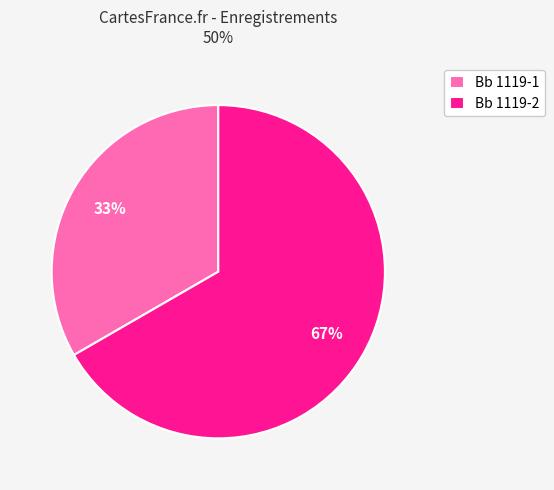

What is the smallest slice in the pie chart?

Bb 1119-1